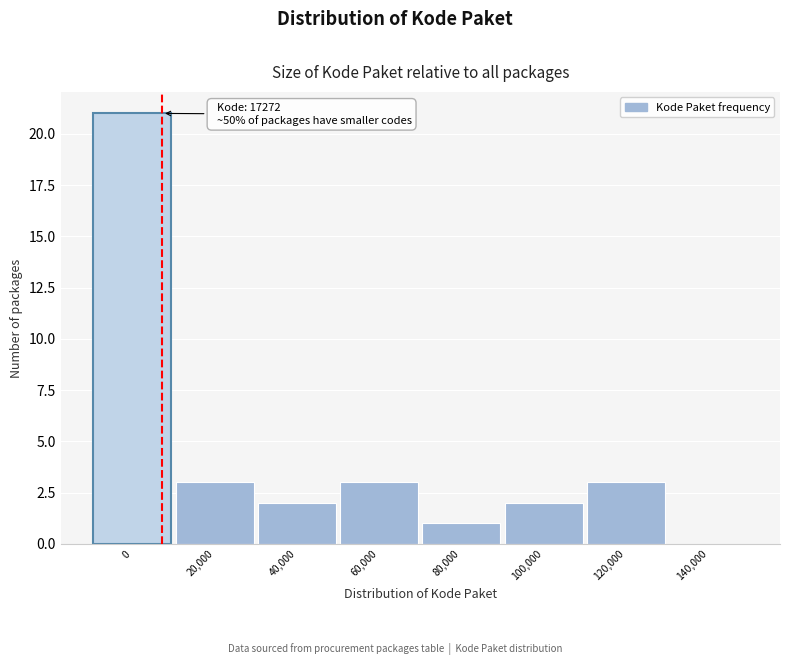

Reading left to right, what are all the values shown in this chart?

0=21	20,000=3	40,000=2	60,000=3	80,000=1	100,000=2	120,000=3	140,000=0